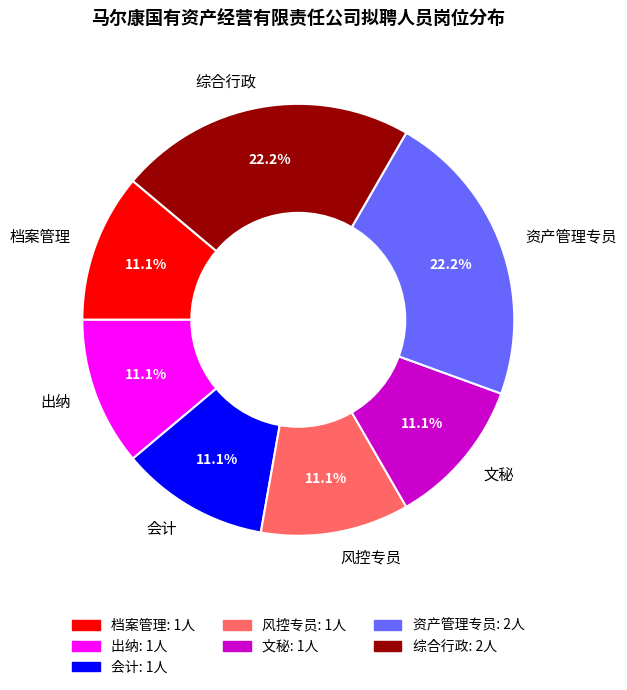

Is the sum of 档案管理 and 资产管理专员 greater than half?

No